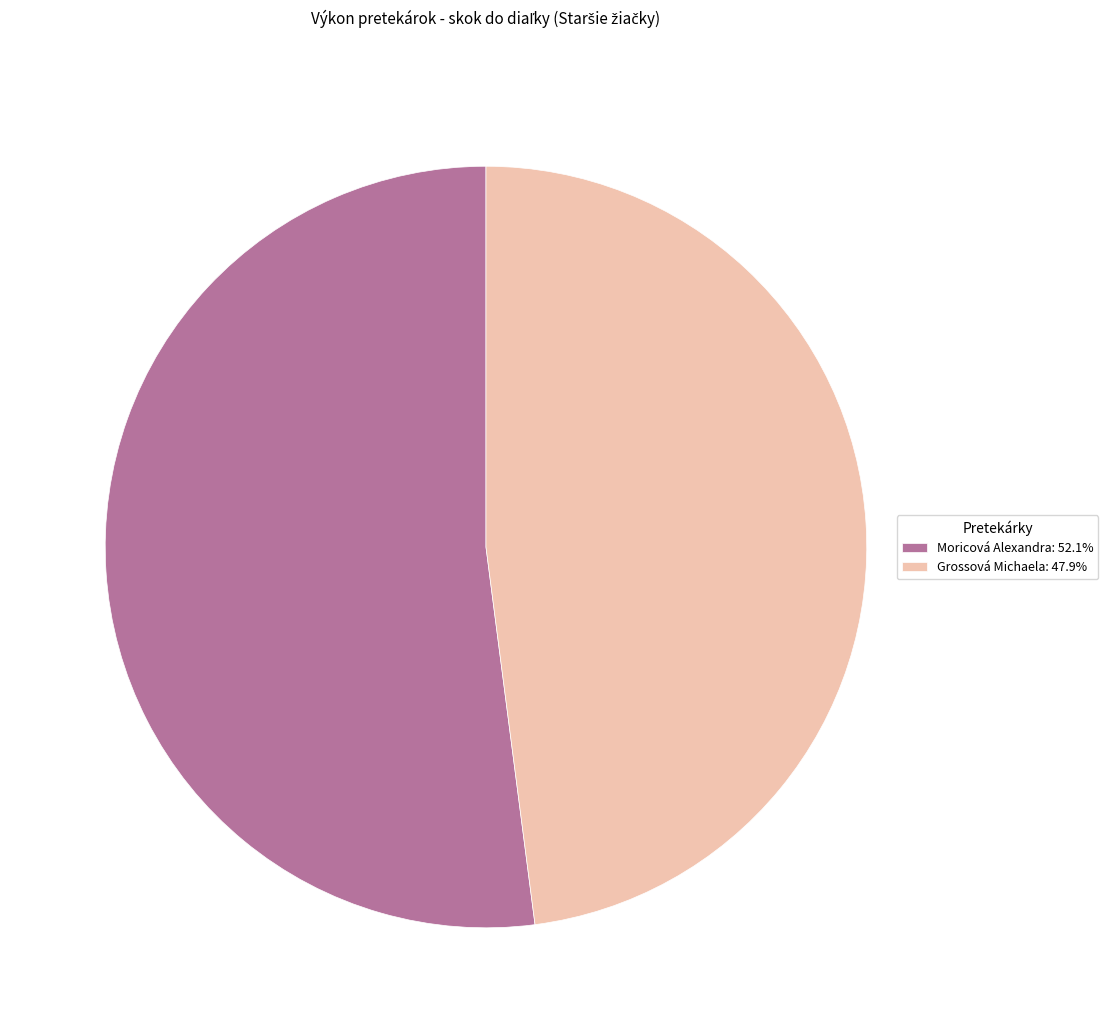

What is the smallest slice in the pie chart?

Grossová Michaela